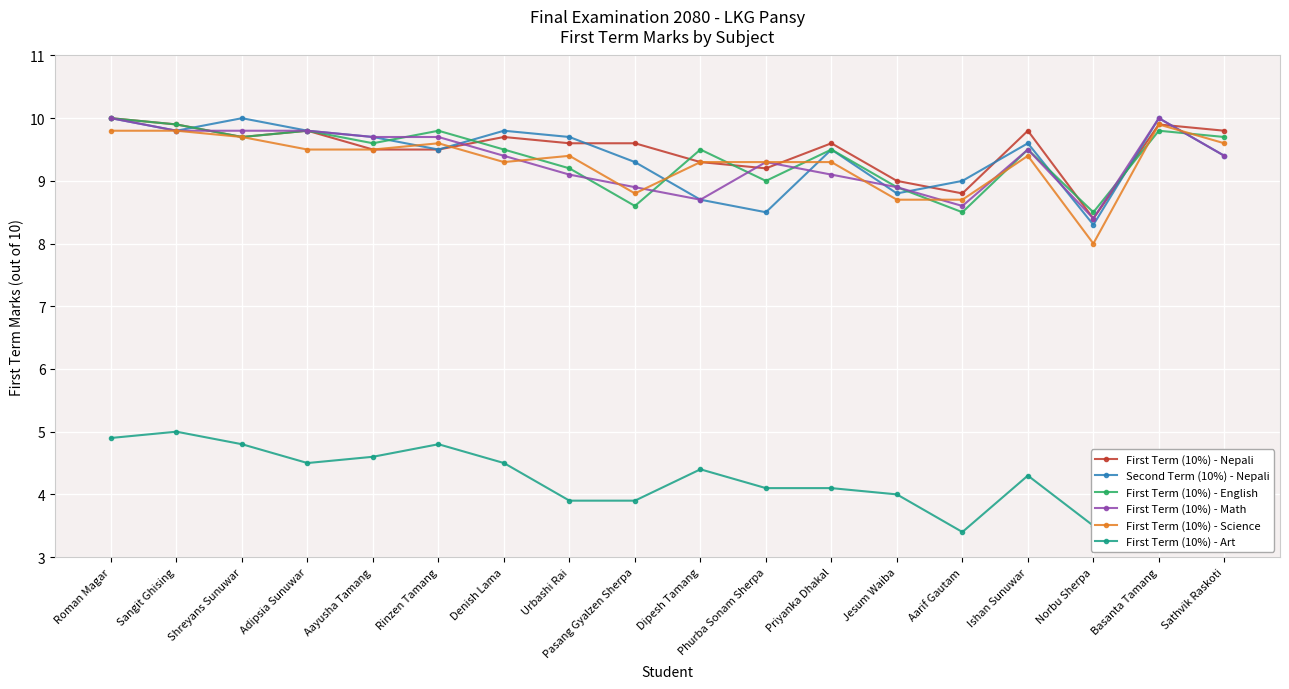

What is the label of the 1st point from the right?

Sathvik Raskoti